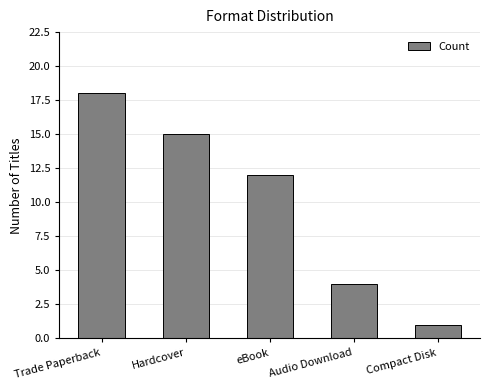

What is the smallest value displayed?

1